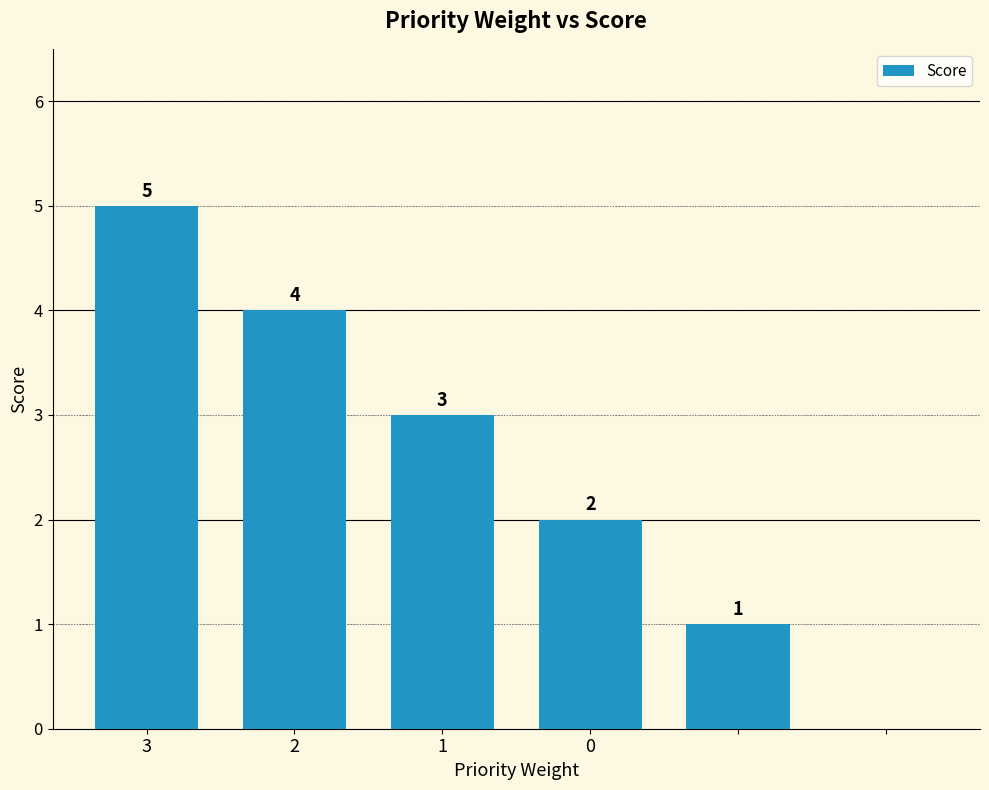

What is the greatest value displayed?

5